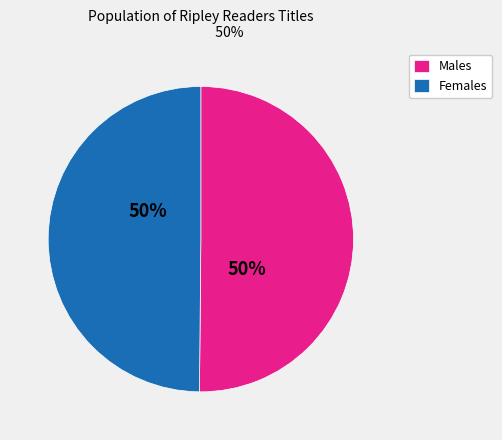

Is it true that Males is 62% of the pie?

False